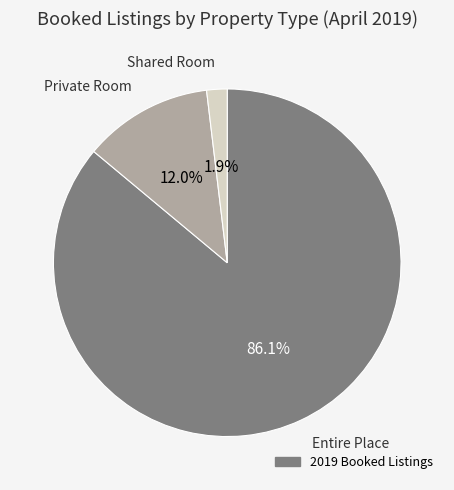

Does any single category account for the majority?

Yes